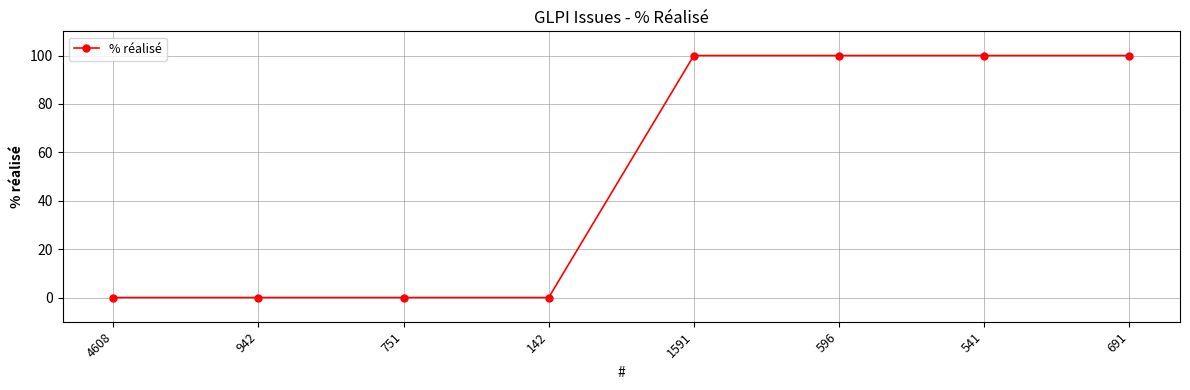

Reading right to left, transcribe all the data shown in this chart.

691=100	541=100	596=100	1591=100	142=0	751=0	942=0	4608=0